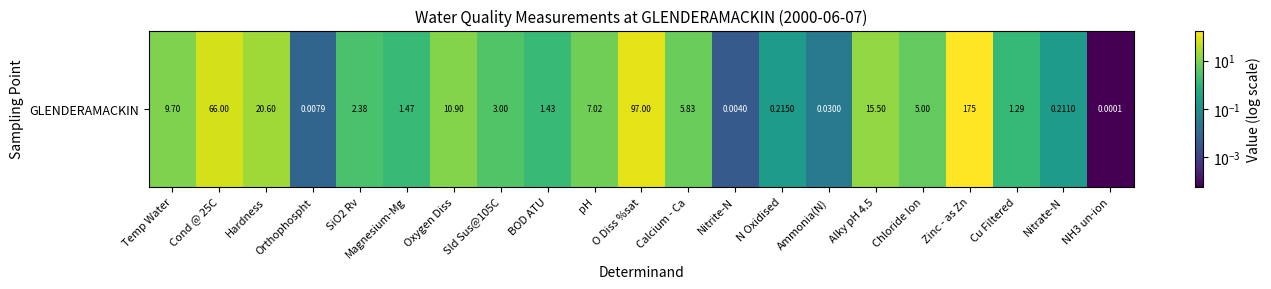

What is the sum of all values?

422.6